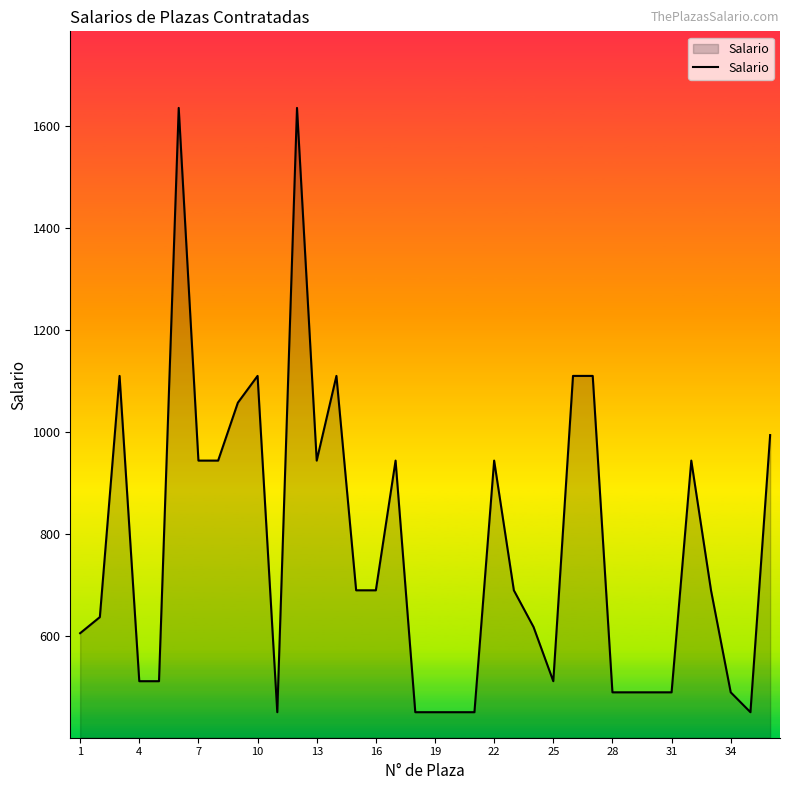

What is the maximum value shown in the chart?

1635.0